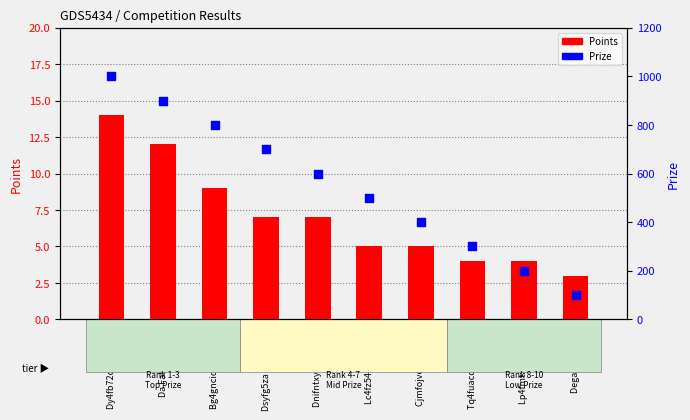

Which series reaches the minimum Y coordinate?

Points